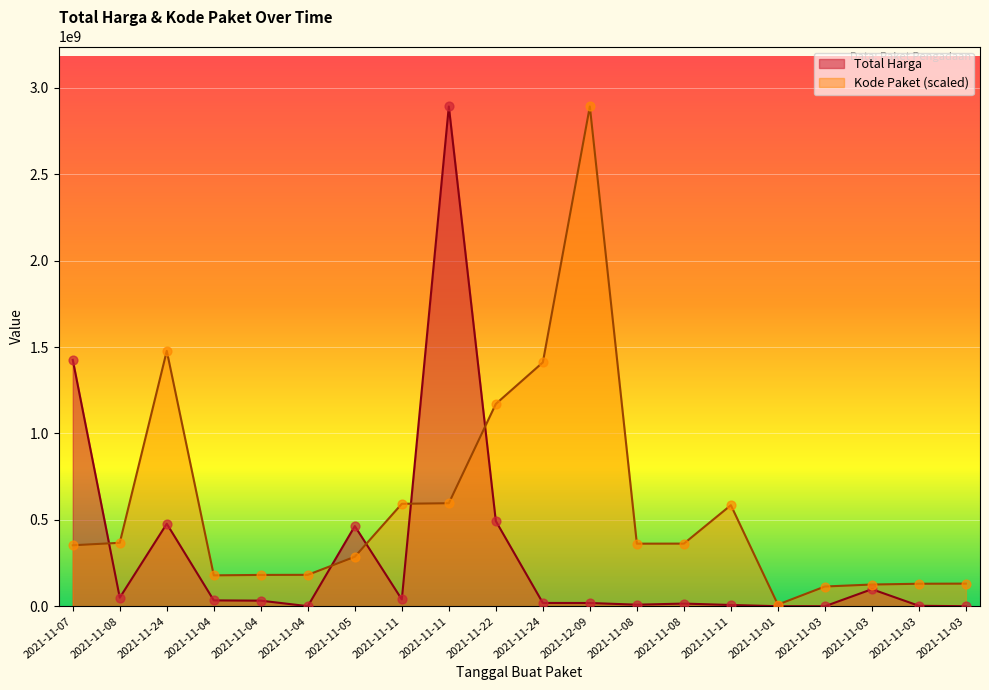

At how many categories does at least one series exceed 1165026878?

6